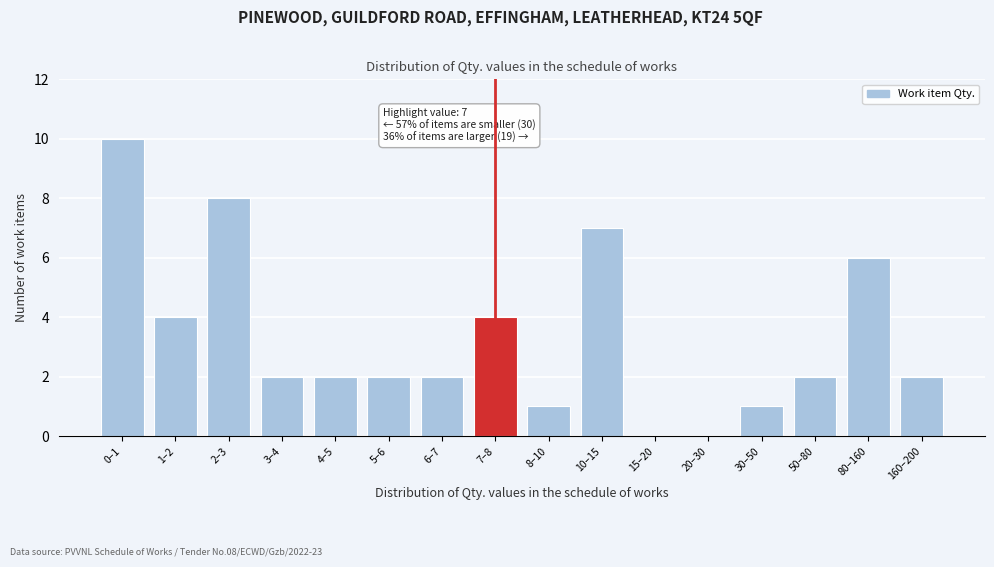

Reading right to left, list all the values displayed in this chart.

160–200=2	80–160=6	50–80=2	30–50=1	20–30=0	15–20=0	10–15=7	8–10=1	7–8=4	6–7=2	5–6=2	4–5=2	3–4=2	2–3=8	1–2=4	0–1=10